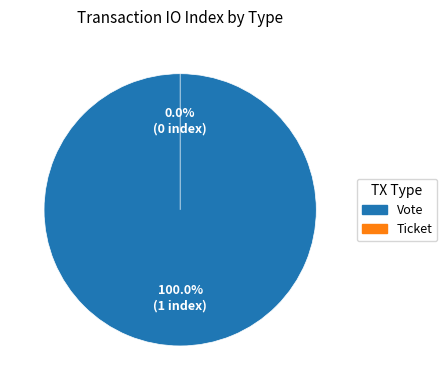

To the nearest percent, what is the average slice percentage?

50%